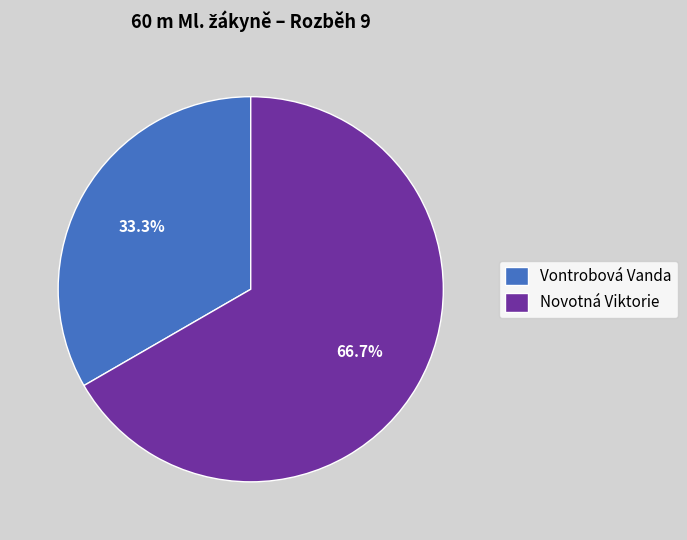

Which category has the biggest portion of the pie?

Novotná Viktorie